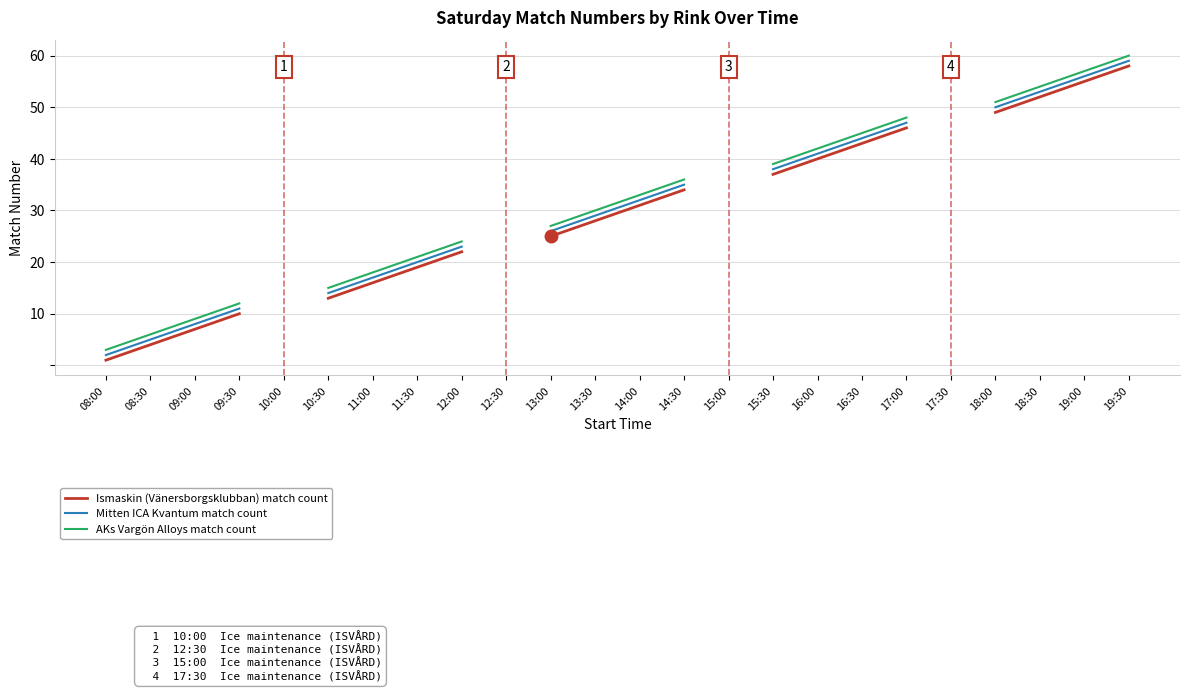

List the series in order of their peak value, highest first.

AKs Vargön Alloys match count, Mitten ICA Kvantum match count, Ismaskin (Vänersborgsklubban) match count